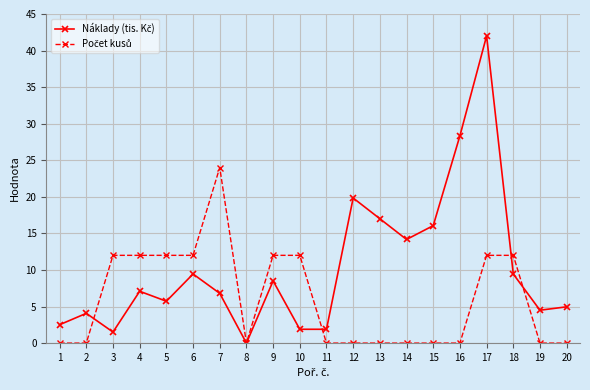

What is the difference between the highest and lowest values at 1?

2.5